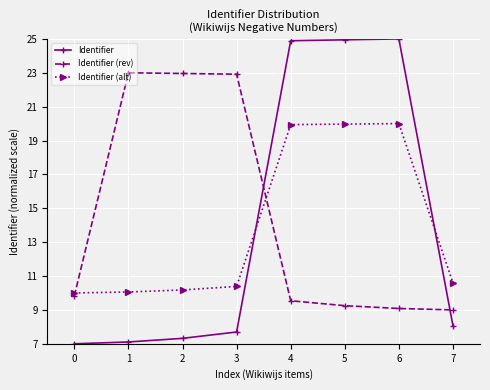

What is the highest value of the Identifier (rev) series?

23.0